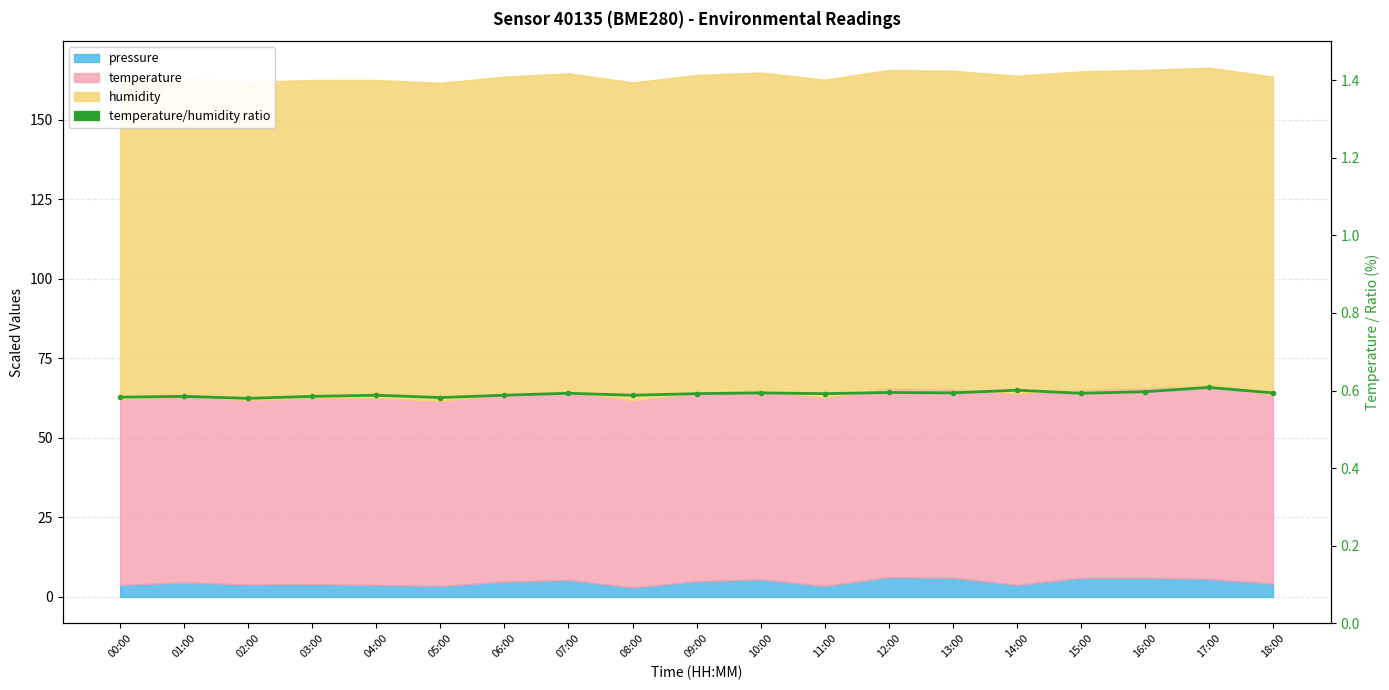

Where is the first local maximum?

01:00